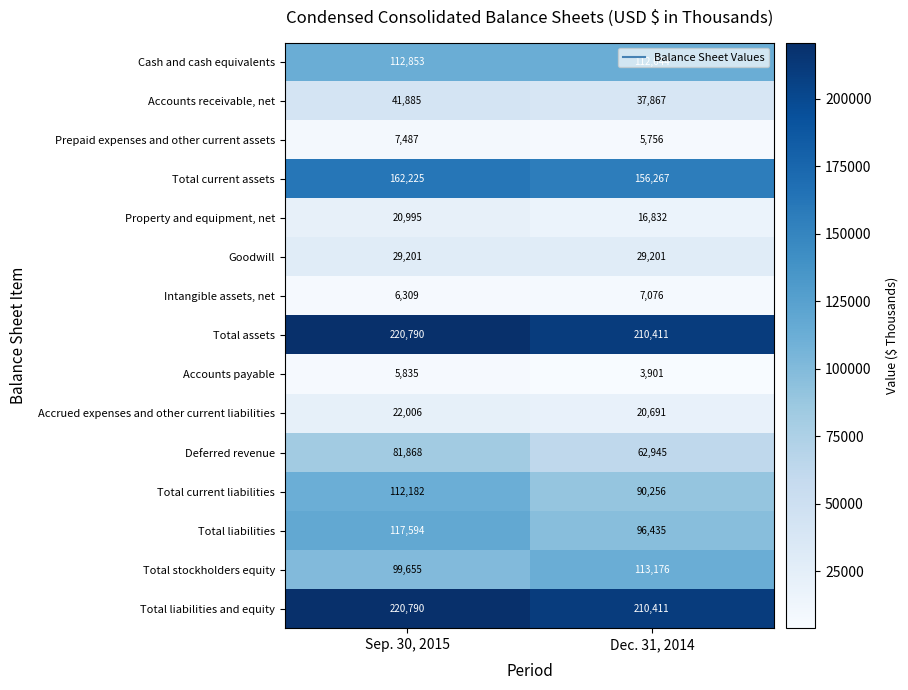

At which label is Cash and cash equivalents closest to 112748?

Dec. 31, 2014